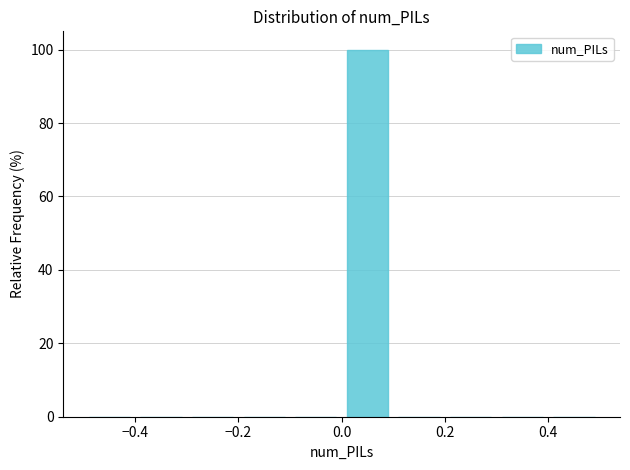

What is the height of the bar covering 0.0 to 0.1 on the x-axis? The values are not printed on the chart, so give them approximately, as read against the axis.

100